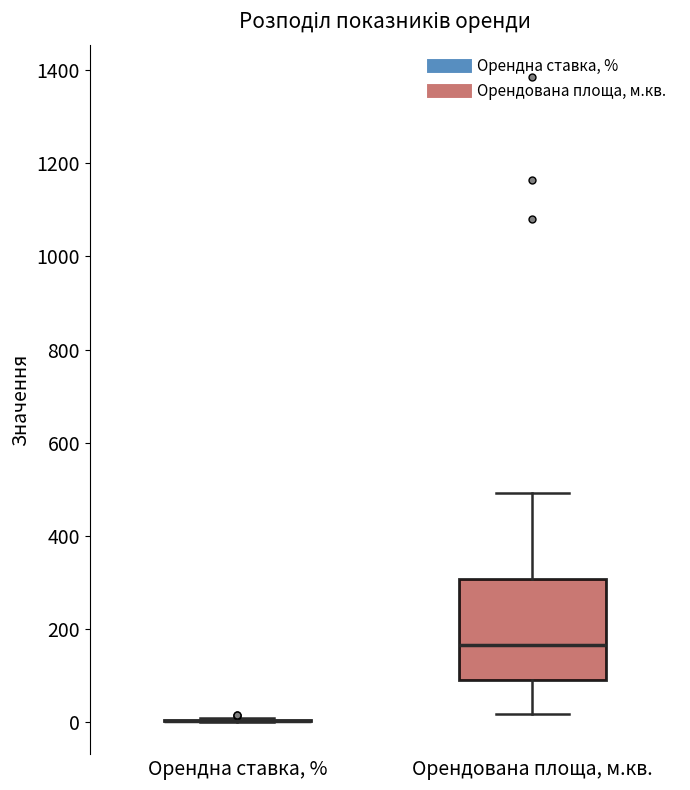

Reading left to right, transcribe this box plot: for each box, give where its median line is, the range the box spans, and where its two whiskers end, as read against the y-axis. The values are not printed on the chart, so give them approximately, as read against the axis.

Орендна ставка, %: box collapsed to a line at 0, whiskers 0 to 0
Орендована площа, м.кв.: median 160, box 80 to 300, whiskers 20 to 500